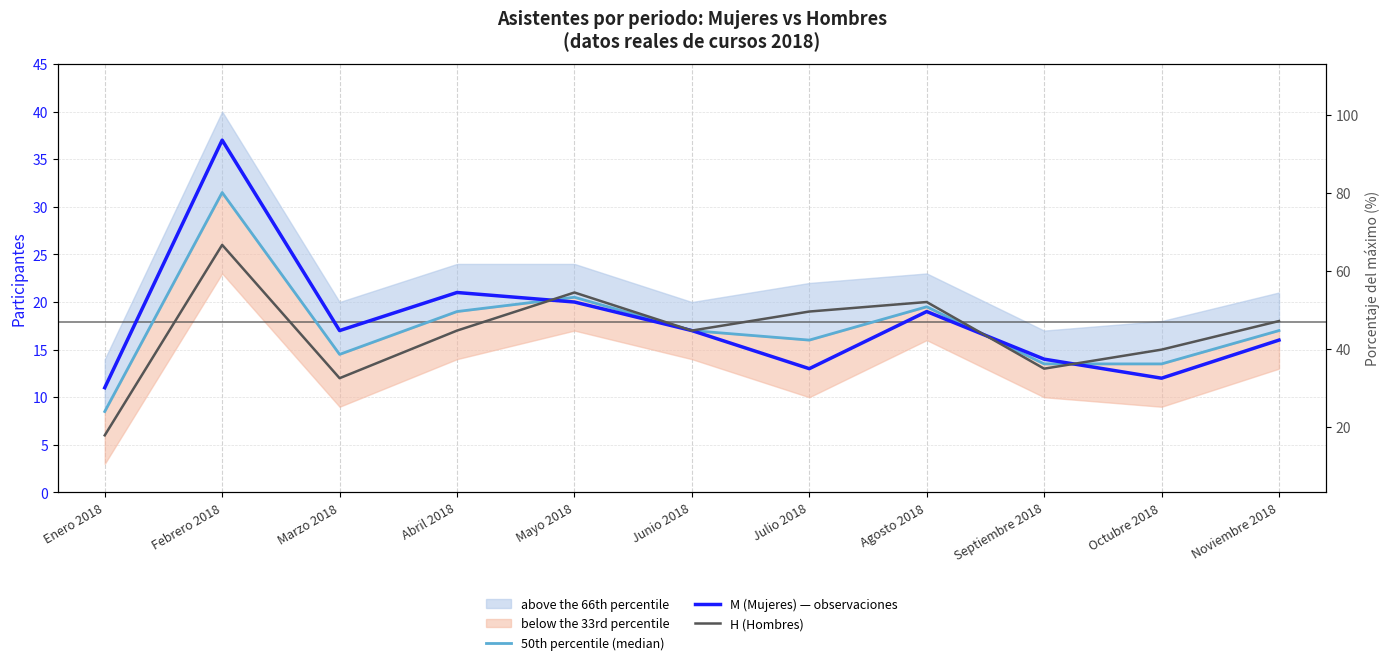

What is the greatest value displayed?

37.0